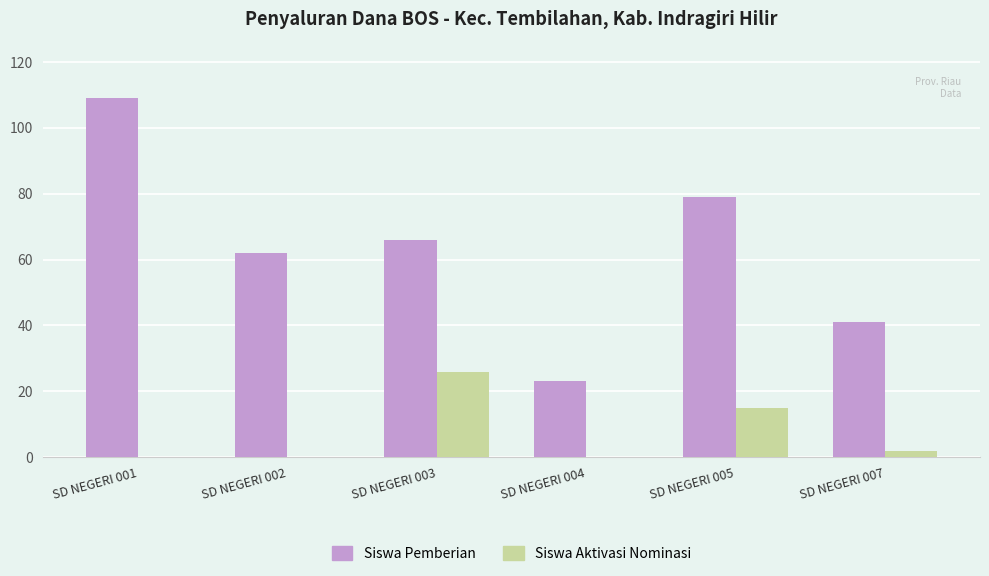

Reading left to right, what are all the values shown in this chart?

Siswa Pemberian: SD NEGERI 001=109	SD NEGERI 002=62	SD NEGERI 003=66	SD NEGERI 004=23	SD NEGERI 005=79	SD NEGERI 007=41
Siswa Aktivasi Nominasi: SD NEGERI 001=0	SD NEGERI 002=0	SD NEGERI 003=26	SD NEGERI 004=0	SD NEGERI 005=15	SD NEGERI 007=2